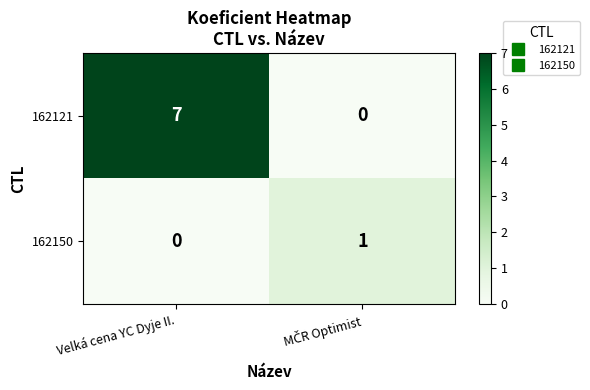

Count the number of categories in the chart.

2